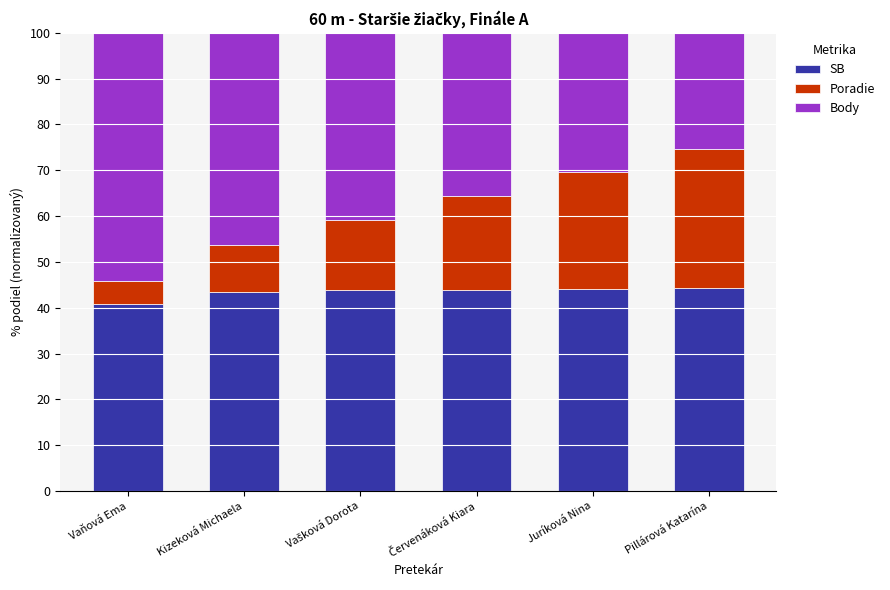

What is the approximate value of SB at Juríková Nina?

44.1